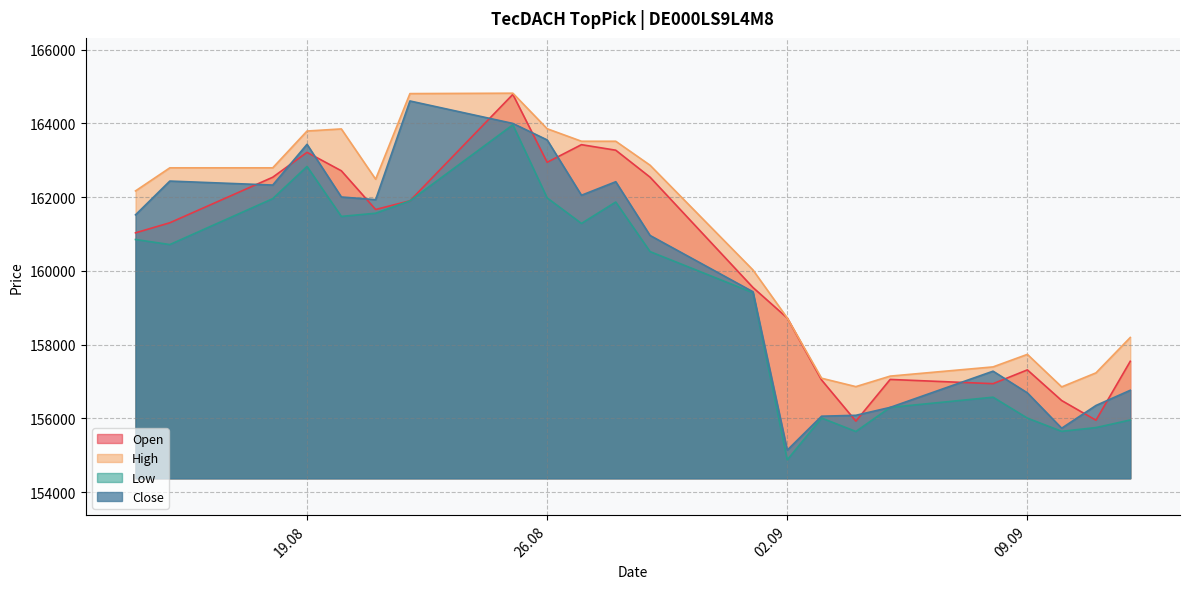

Where is the first local minimum for High?

21.08.2025